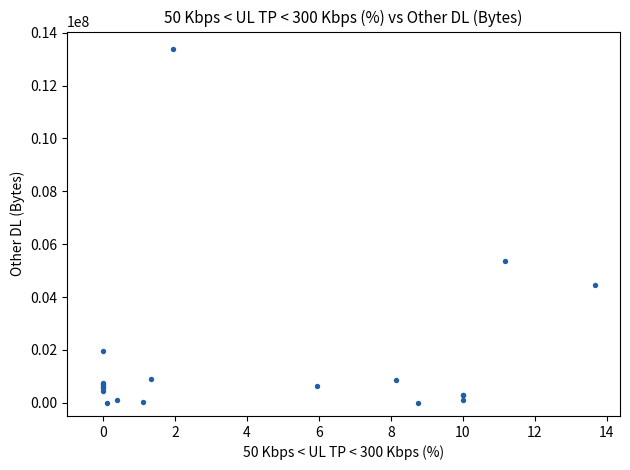

What Y value in the scatter plot is closest to 6686242?

5369245.6